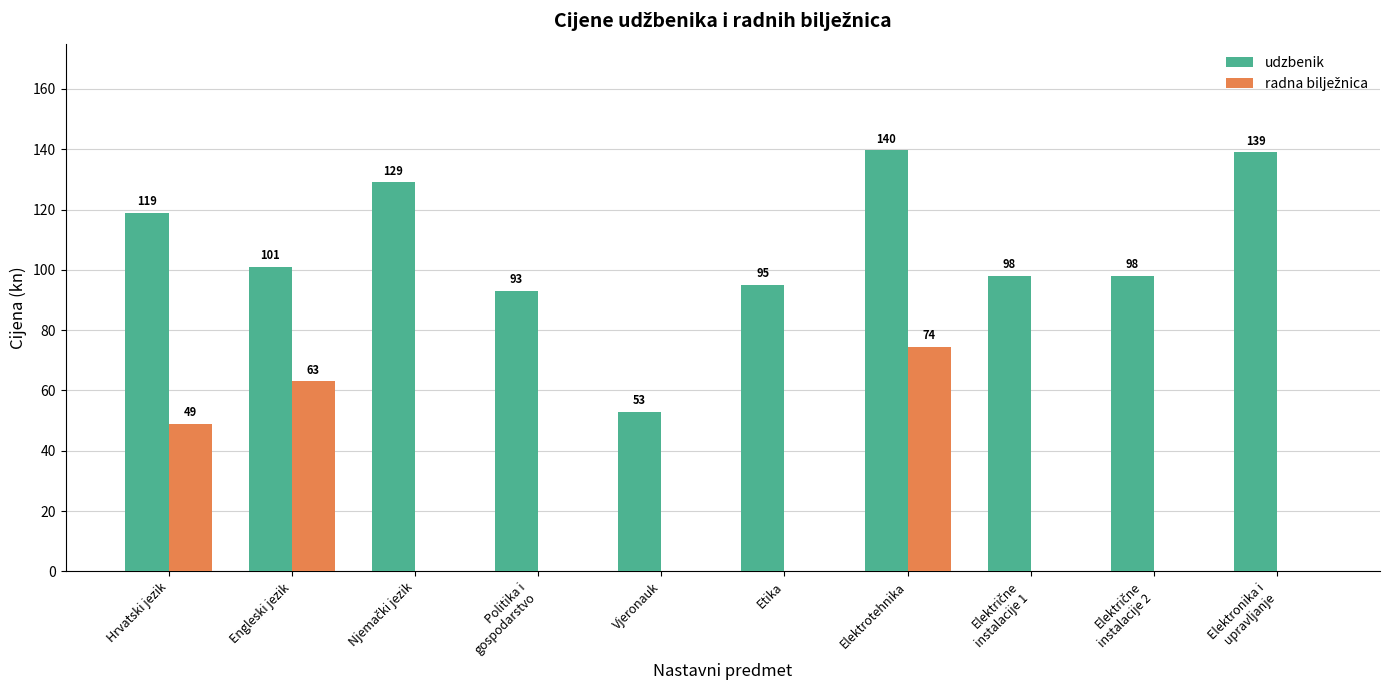

Is it true that udzbenik equals 139.7 at Elektrotehnika?

True